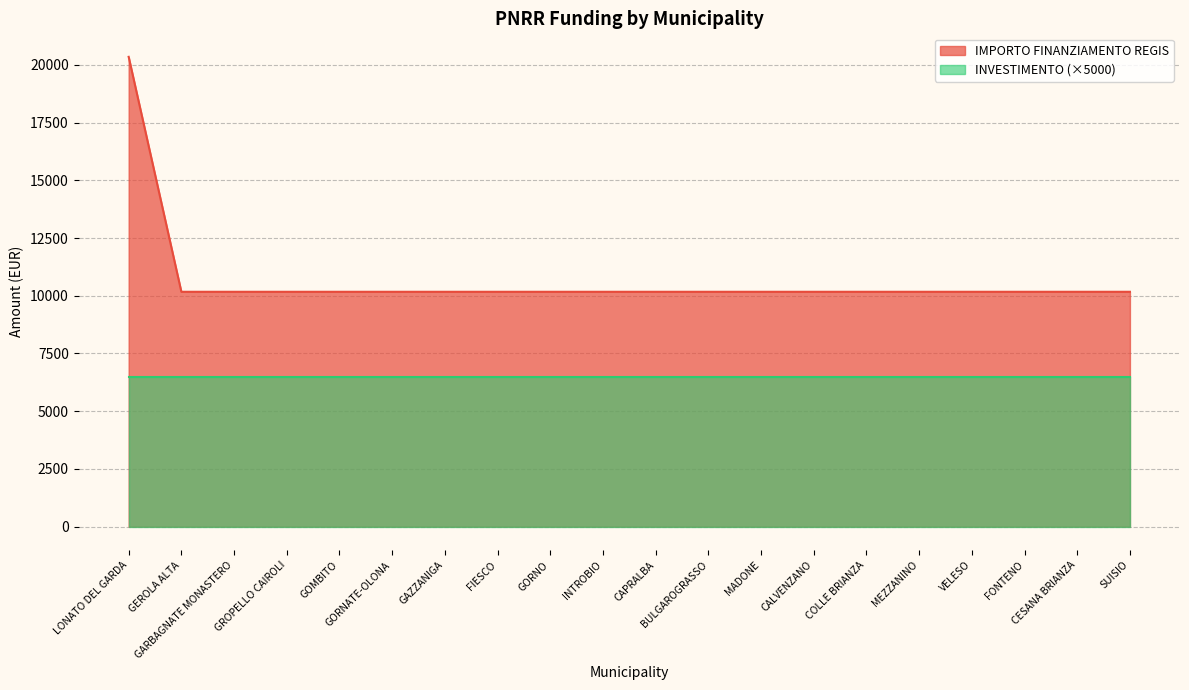

List the labels in order of value, largest first.

LONATO DEL GARDA, GEROLA ALTA, GARBAGNATE MONASTERO, GROPELLO CAIROLI, GOMBITO, GORNATE-OLONA, GAZZANIGA, FIESCO, GORNO, INTROBIO, CAPRALBA, BULGAROGRASSO, MADONE, CALVENZANO, COLLE BRIANZA, MEZZANINO, VELESO, FONTENO, CESANA BRIANZA, SUISIO